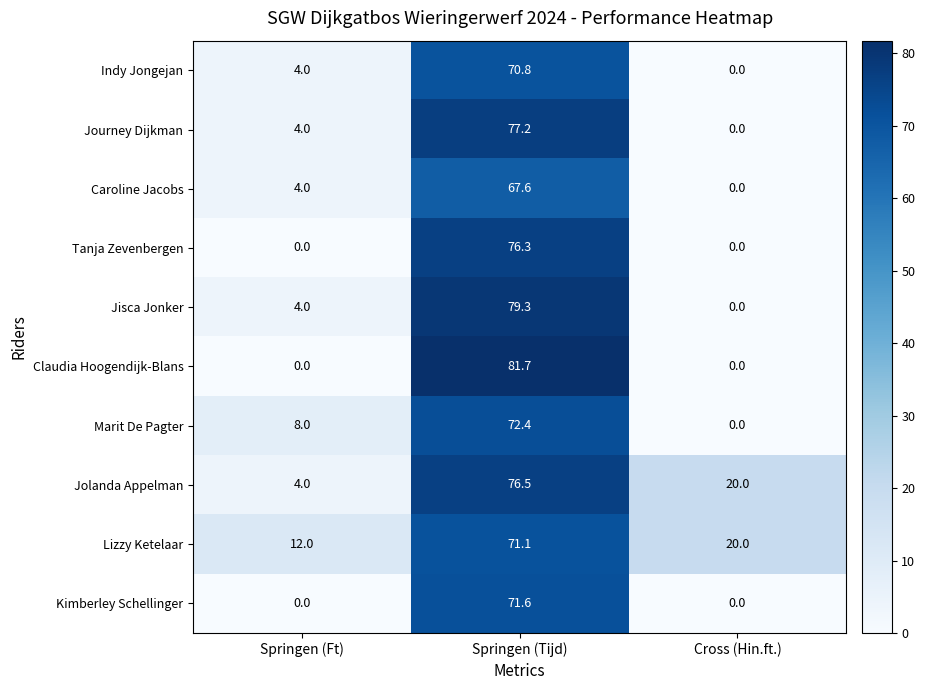

Which series has the largest range (max minus min)?

Claudia Hoogendijk-Blans